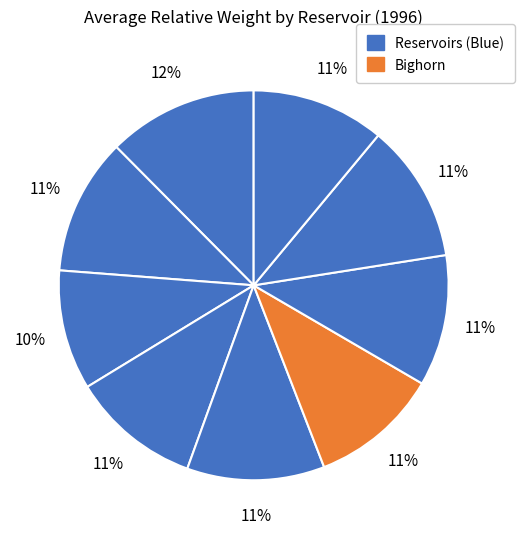

Does any single category account for the majority?

No